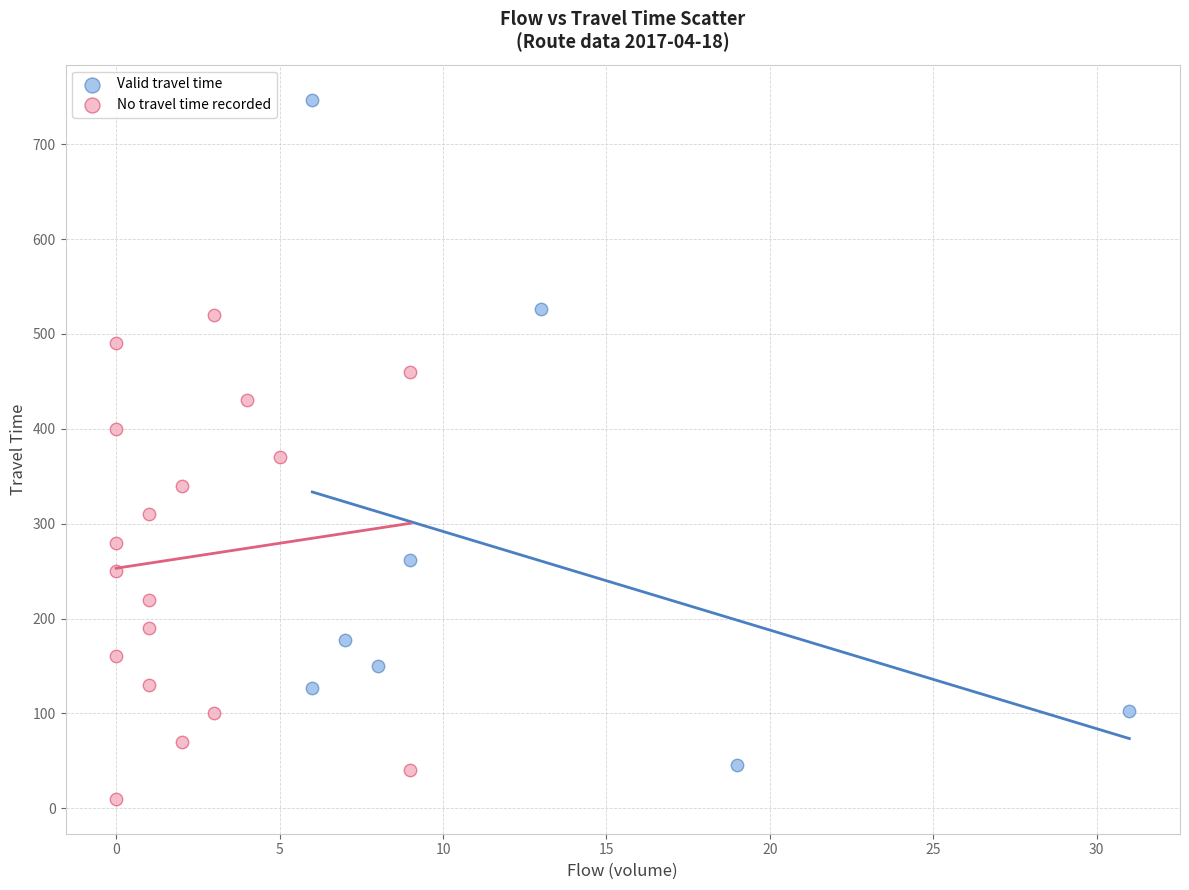

Which series reaches the minimum Y coordinate?

No travel time recorded